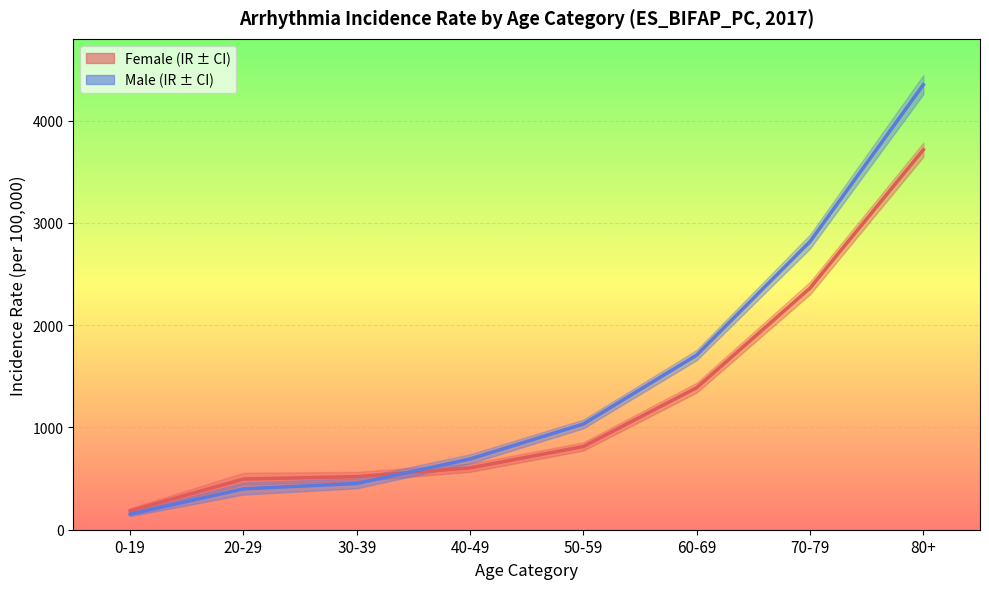

Where do IR broad Female and IR broad Male first cross each other?

30-39 and 40-49